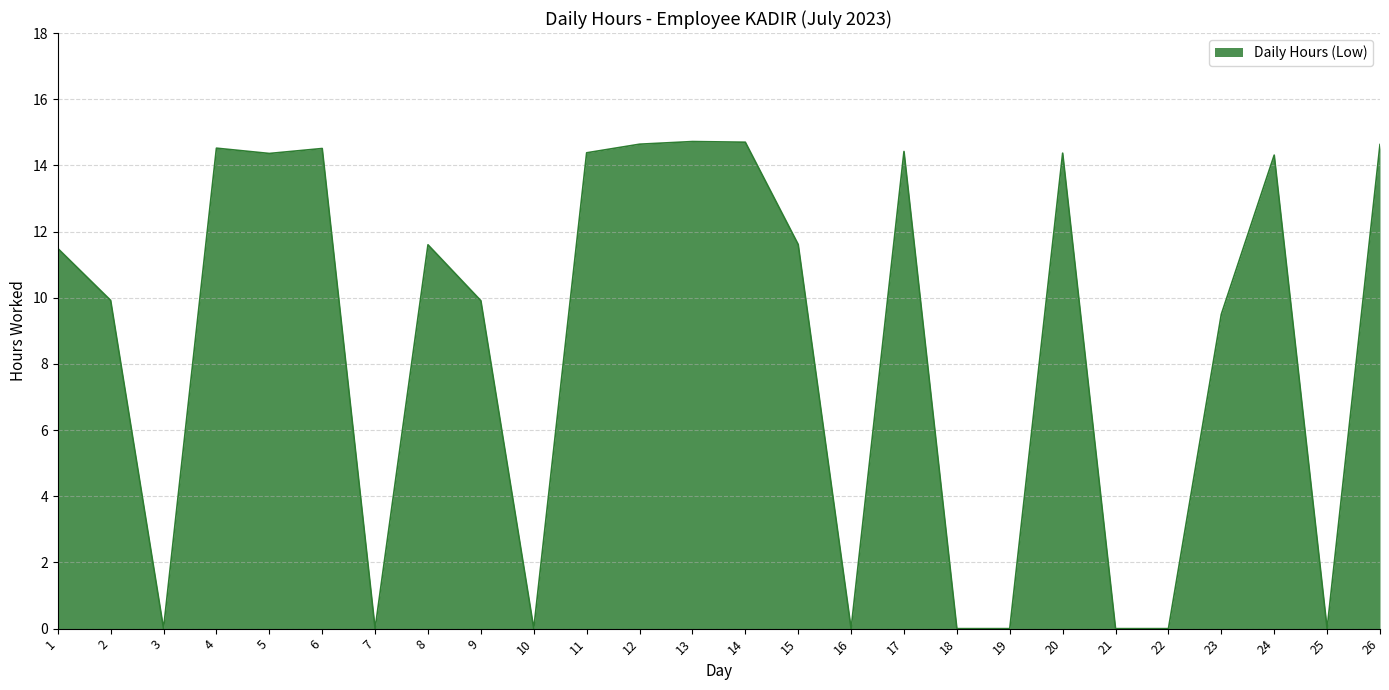

At which label does the data first exceed 11?

1